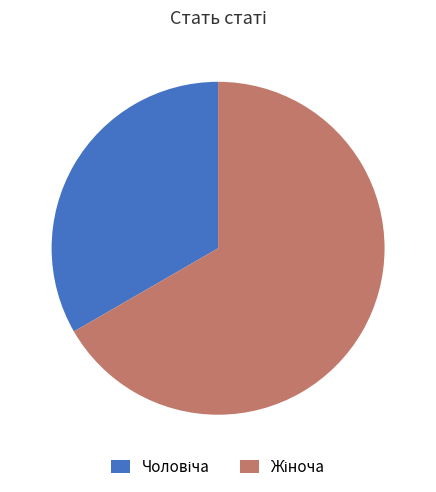

Is there any slice that represents more than half of the pie?

Yes